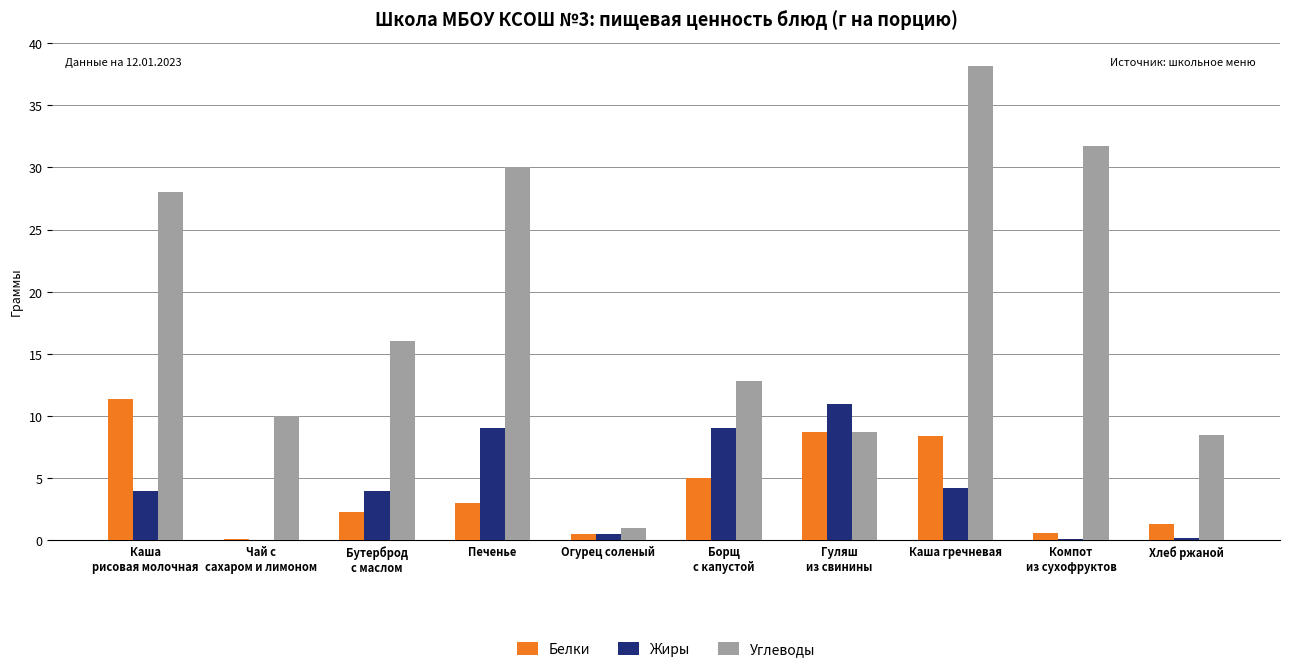

At which category is the sum across all series the highest?

Каша гречневая